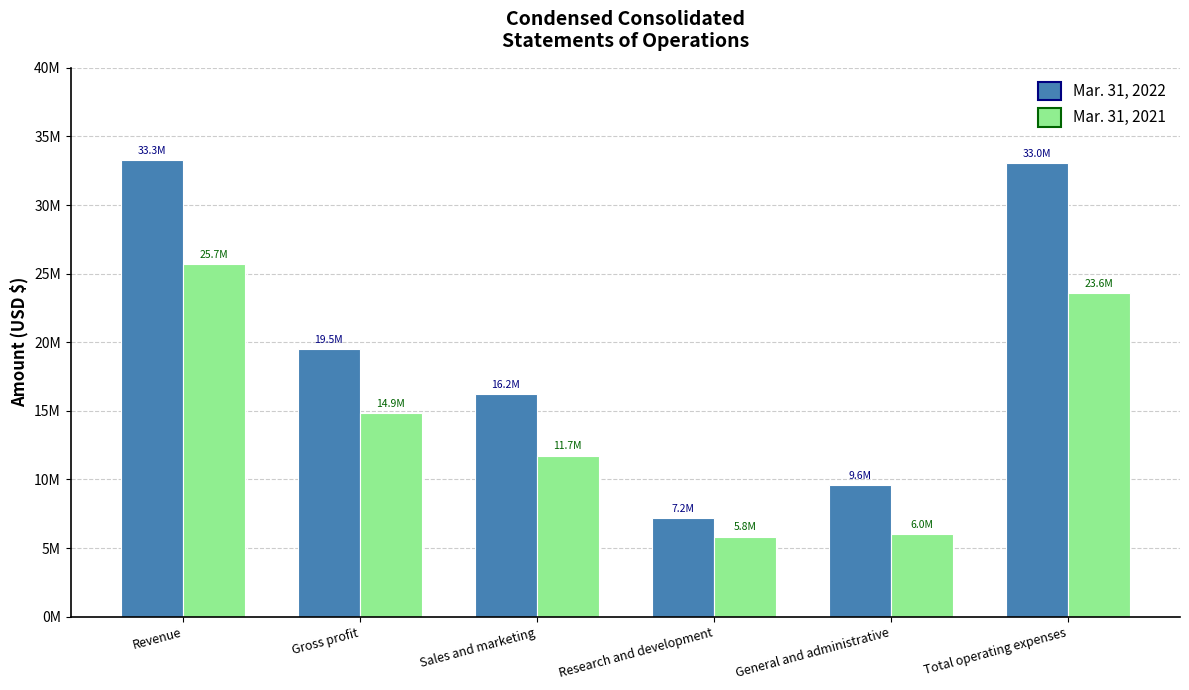

What are all the series names shown in the legend?

Mar. 31, 2022, Mar. 31, 2021